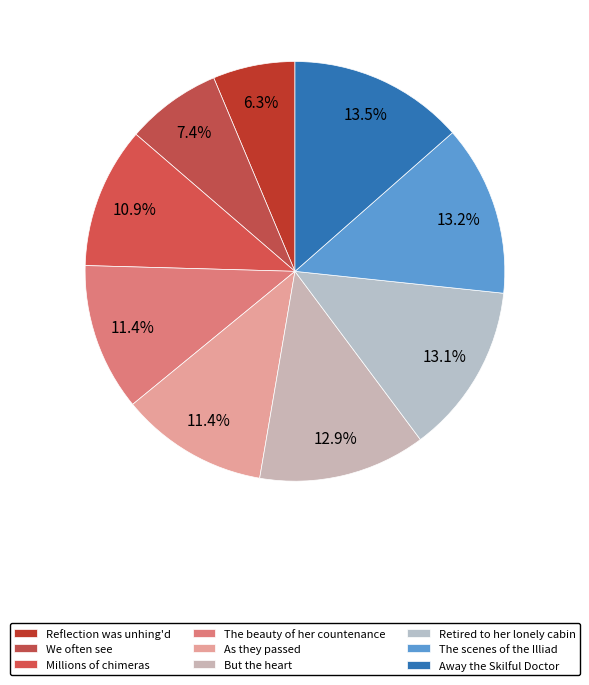

Combined, what portion of the pie is Millions of chimeras and Reflection was unhing'd?

17.2%